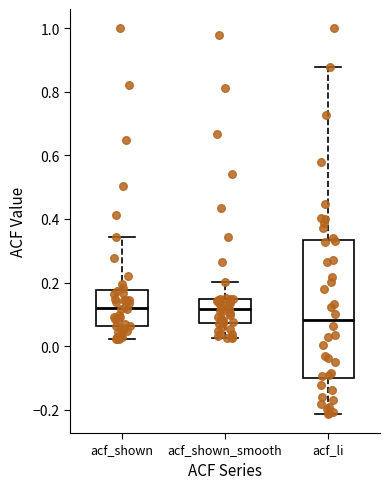

Reading left to right, transcribe this box plot: for each box, give where its median line is, the range the box spans, and where its two whiskers end, as read against the y-axis. The values are not printed on the chart, so give them approximately, as read against the axis.

acf_shown: median 0.12, box 0.06 to 0.18, whiskers 0.02 to 0.34
acf_shown_smooth: median 0.12, box 0.08 to 0.14, whiskers 0.02 to 0.20
acf_li: median 0.08, box -0.10 to 0.34, whiskers -0.22 to 0.88